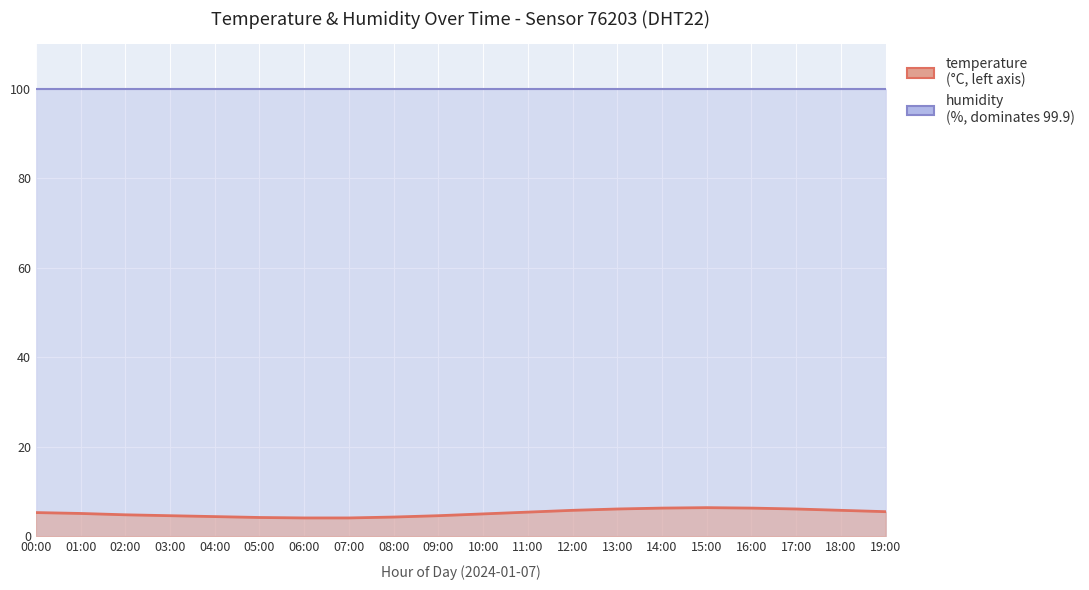

Rank the categories by value from highest to lowest.

15:00, 14:00, 16:00, 13:00, 17:00, 12:00, 18:00, 19:00, 11:00, 00:00, 01:00, 10:00, 02:00, 03:00, 09:00, 04:00, 08:00, 05:00, 06:00, 07:00